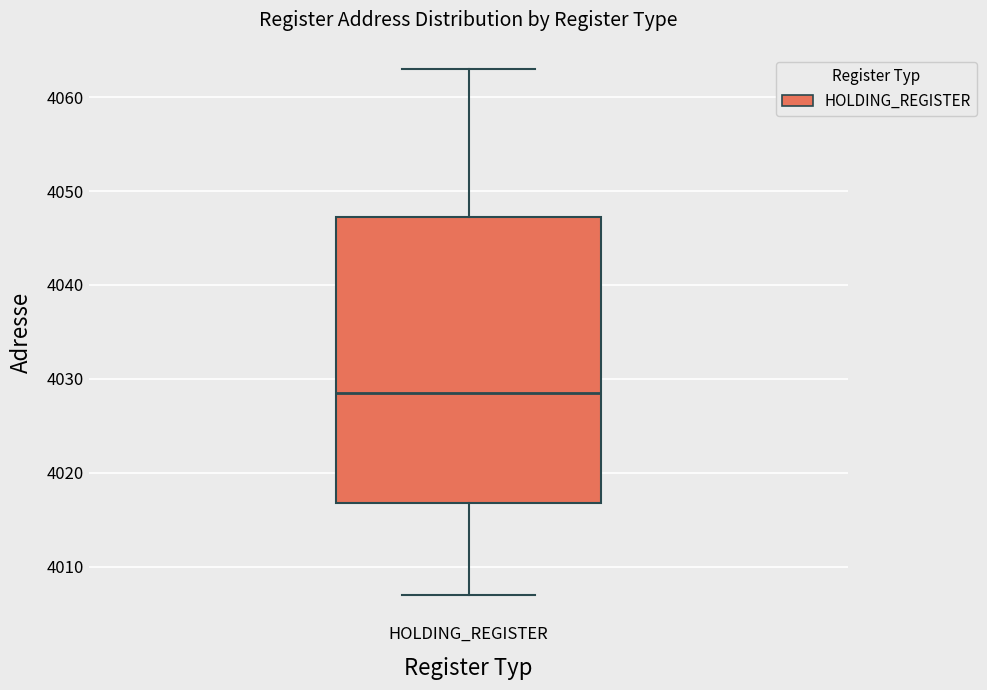

Transcribe this box plot: give where the median line is, the range the box spans, and where the two whiskers end, as read against the y-axis. The values are not printed on the chart, so give them approximately, as read against the axis.

median 4029, box 4017 to 4047, whiskers 4007 to 4063